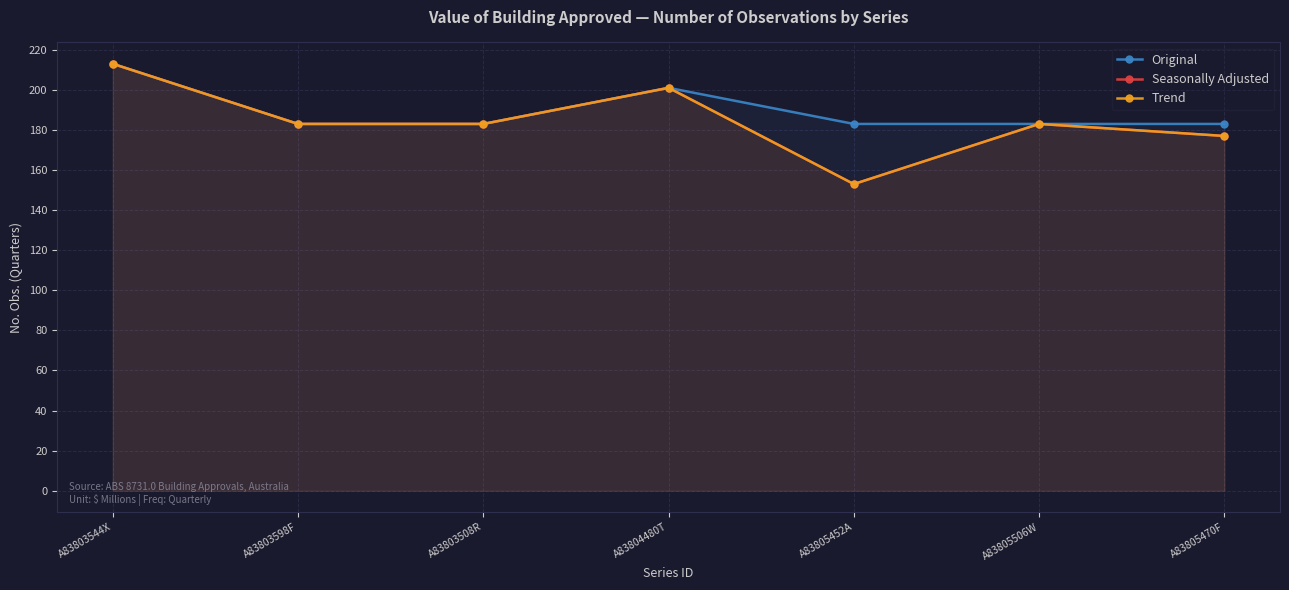

What is the label of the 3rd point from the left?

A83803508R